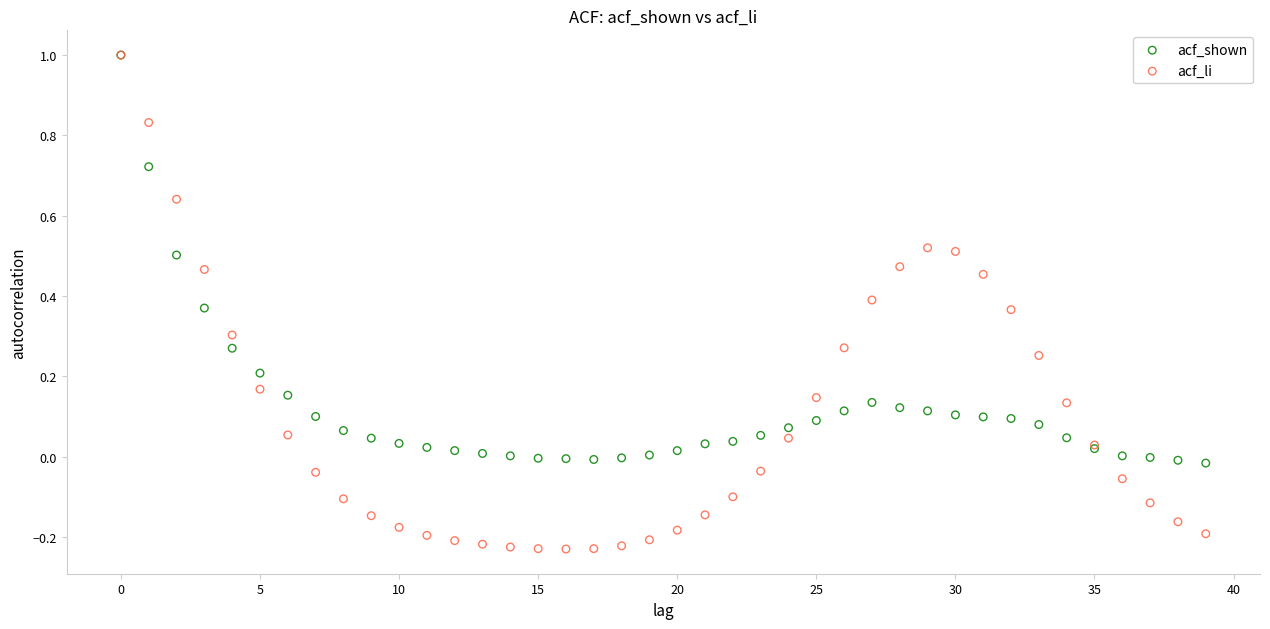

Which series has the largest Y range (max minus min)?

acf_li